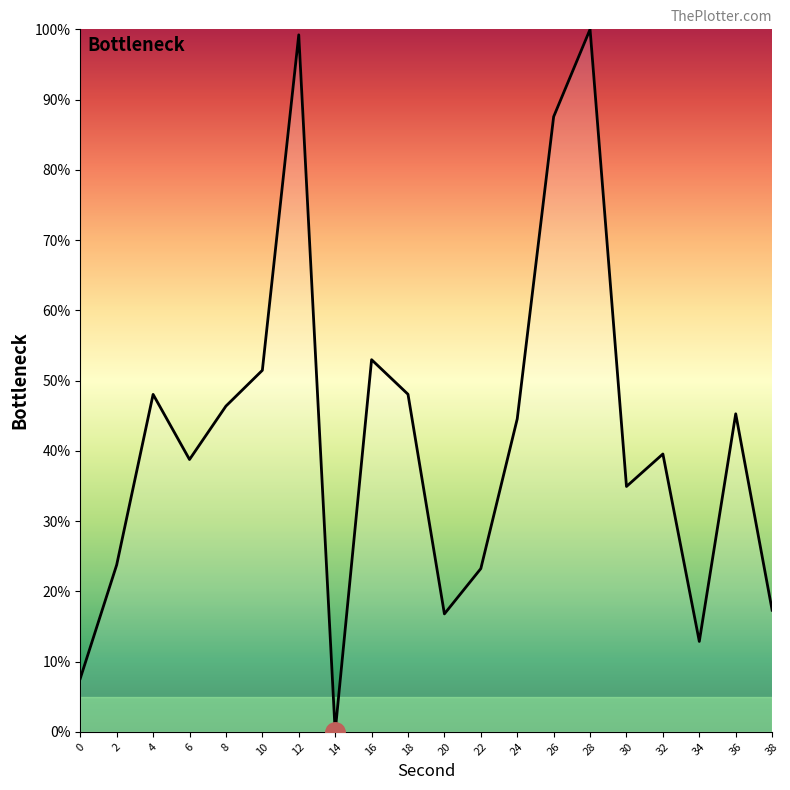

Where is the first local minimum?

6